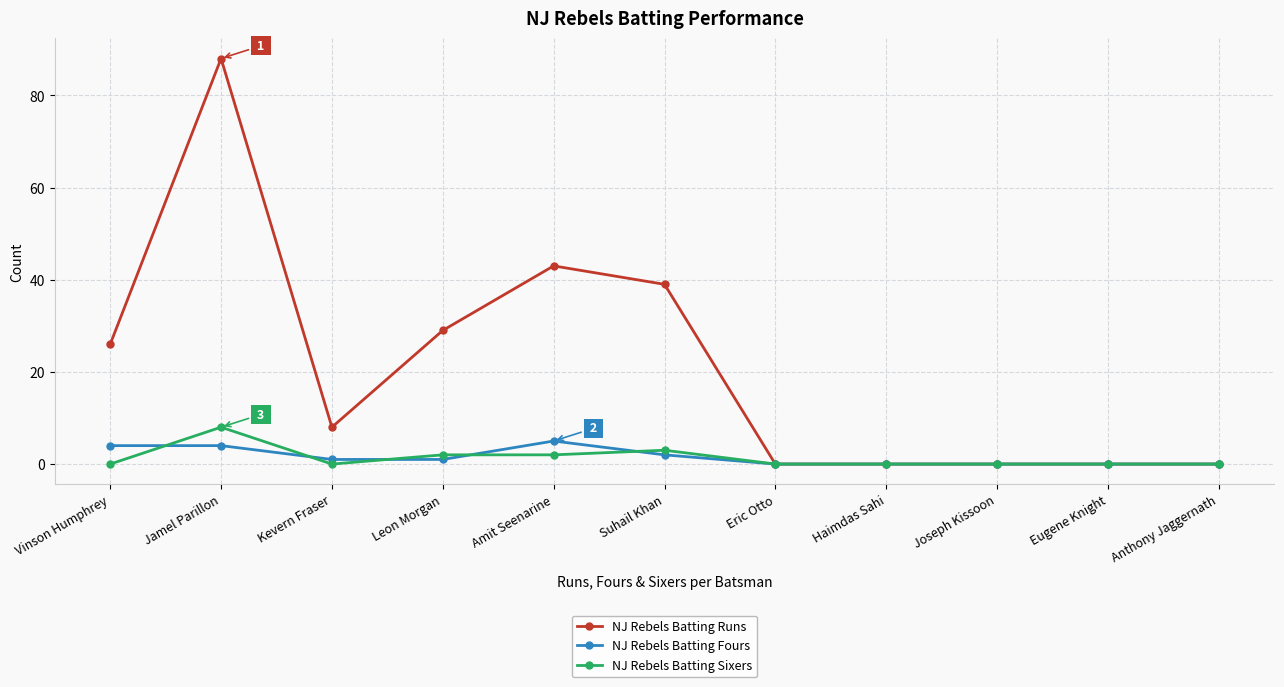

Reading left to right, transcribe all the data shown in this chart.

NJ Rebels Batting Runs: Vinson Humphrey=26	Jamel Parillon=88	Kevern Fraser=8	Leon Morgan=29	Amit Seenarine=43	Suhail Khan=39	Eric Otto=0	Haimdas Sahi=0	Joseph Kissoon=0	Eugene Knight=0	Anthony Jaggernath=0
NJ Rebels Batting Fours: Vinson Humphrey=4	Jamel Parillon=4	Kevern Fraser=1	Leon Morgan=1	Amit Seenarine=5	Suhail Khan=2	Eric Otto=0	Haimdas Sahi=0	Joseph Kissoon=0	Eugene Knight=0	Anthony Jaggernath=0
NJ Rebels Batting Sixers: Vinson Humphrey=0	Jamel Parillon=8	Kevern Fraser=0	Leon Morgan=2	Amit Seenarine=2	Suhail Khan=3	Eric Otto=0	Haimdas Sahi=0	Joseph Kissoon=0	Eugene Knight=0	Anthony Jaggernath=0